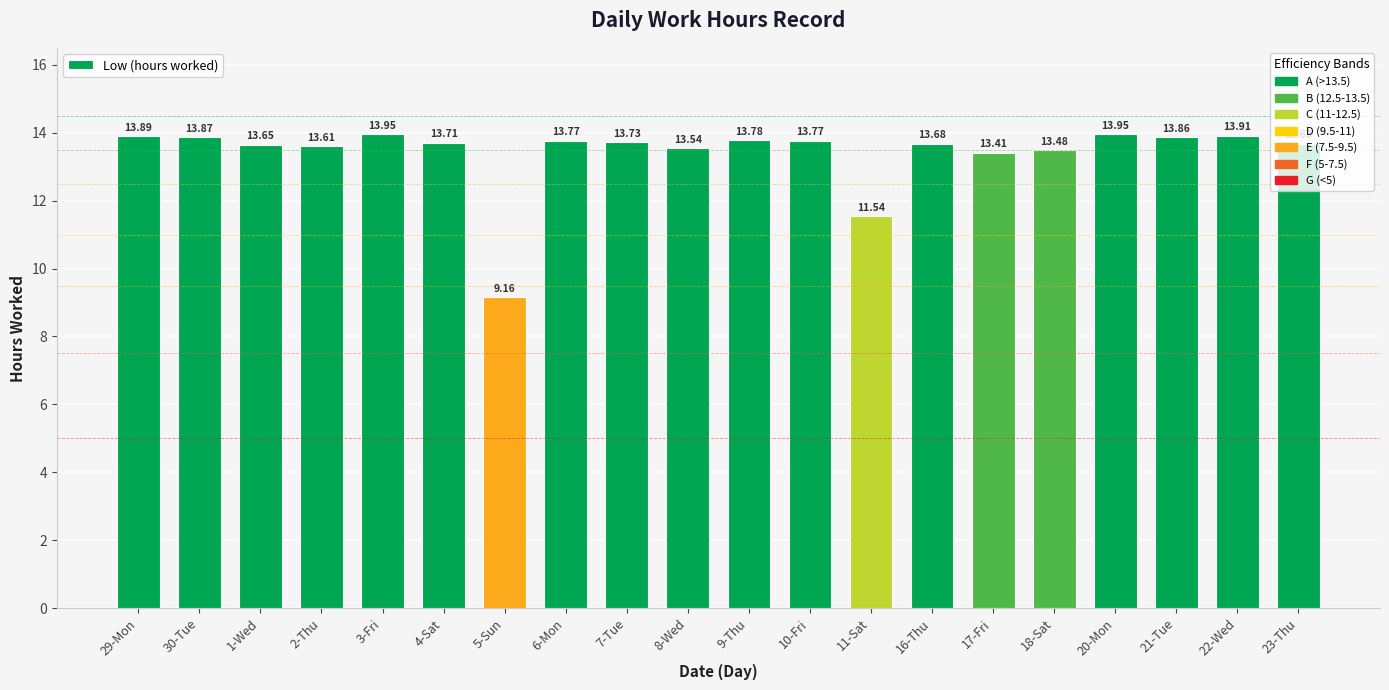

How many data points are above 13?

18